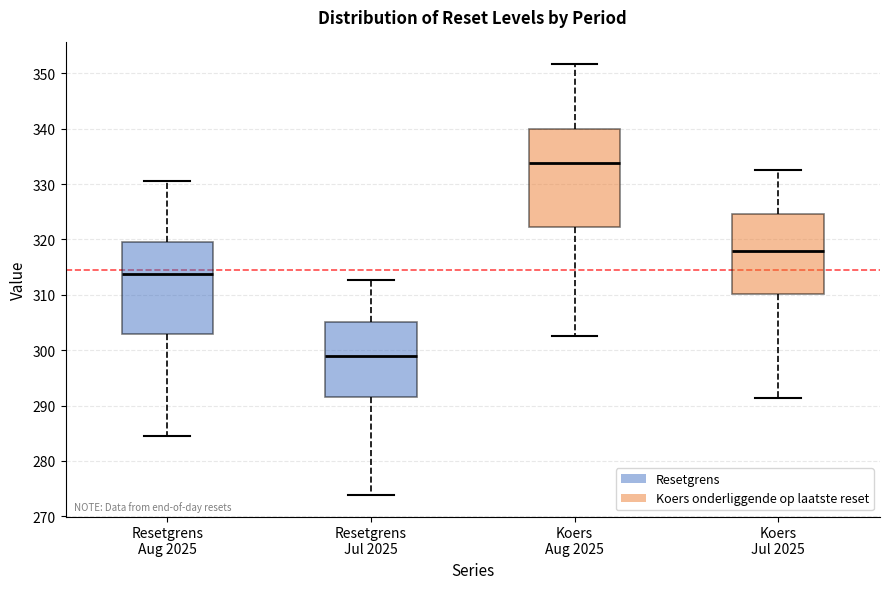

Reading left to right, read every box against the y-axis: the position of its median line, the range the box covers, and the ends of its whiskers. The values are not printed on the chart, so give them approximately, as read against the axis.

Resetgrens Aug 2025: median 314, box 303 to 320, whiskers 284 to 331
Resetgrens Jul 2025: median 299, box 291 to 305, whiskers 274 to 313
Koers Aug 2025: median 334, box 322 to 340, whiskers 303 to 352
Koers Jul 2025: median 318, box 310 to 325, whiskers 291 to 333